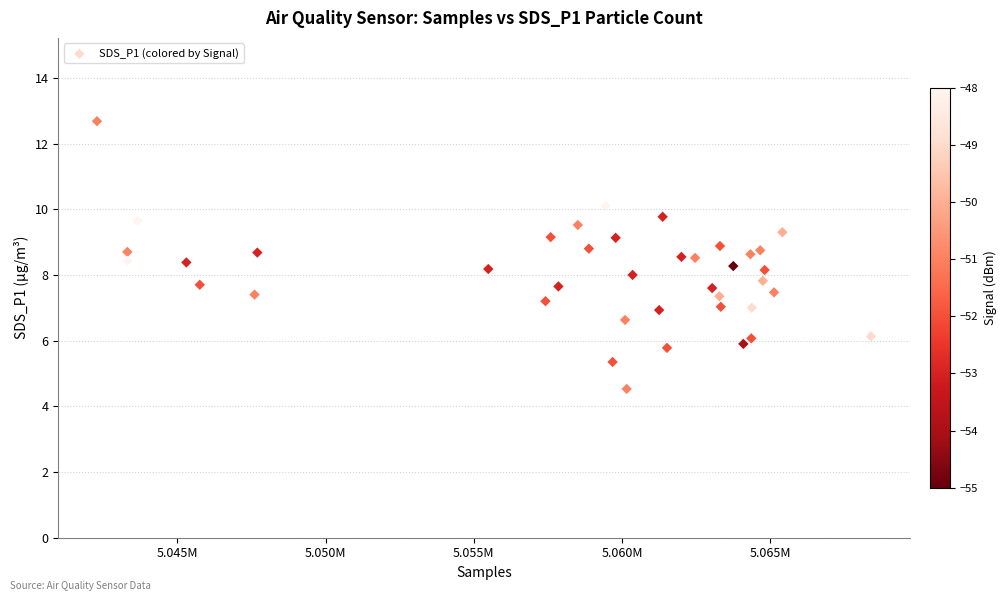

What is the range of X values (max minus min)?

26113.0